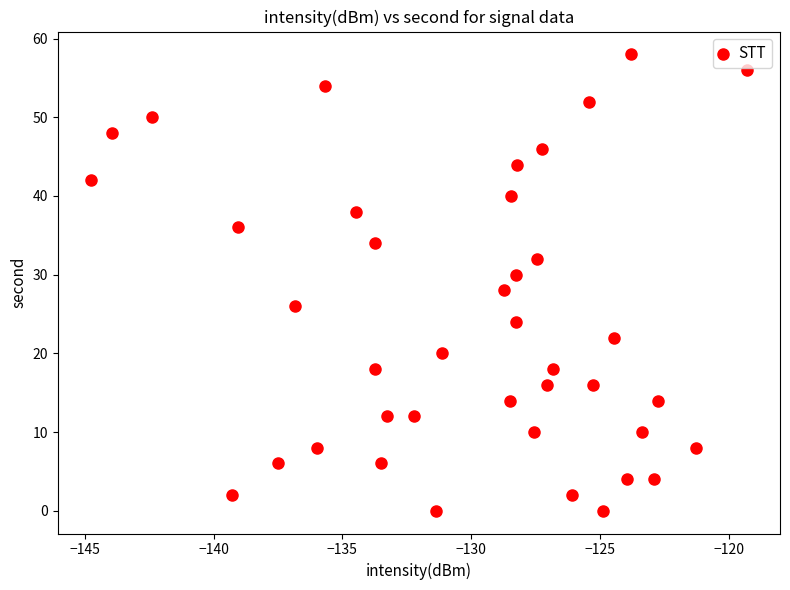

What is the range of Y values (max minus min)?

58